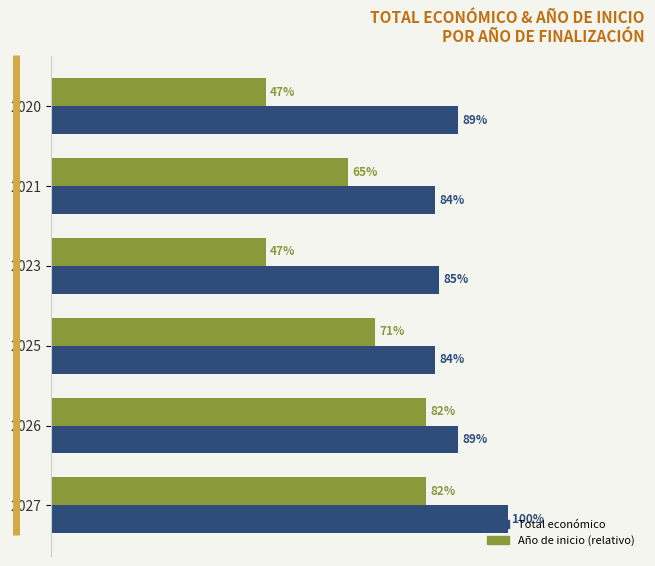

List the series in order of their overall mean, lowest first.

Año de inicio (relativo), Total económico